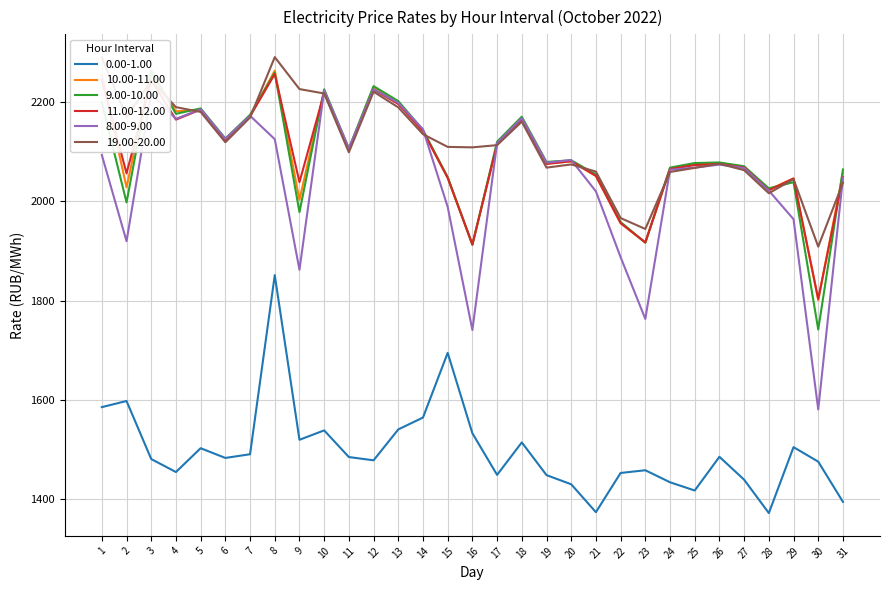

Which has a higher value, 6 or 8?

8